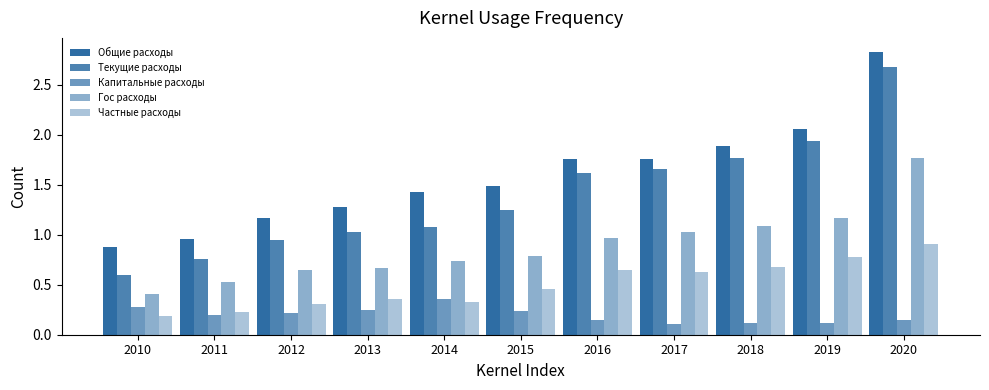

How many bars are there in total?

55